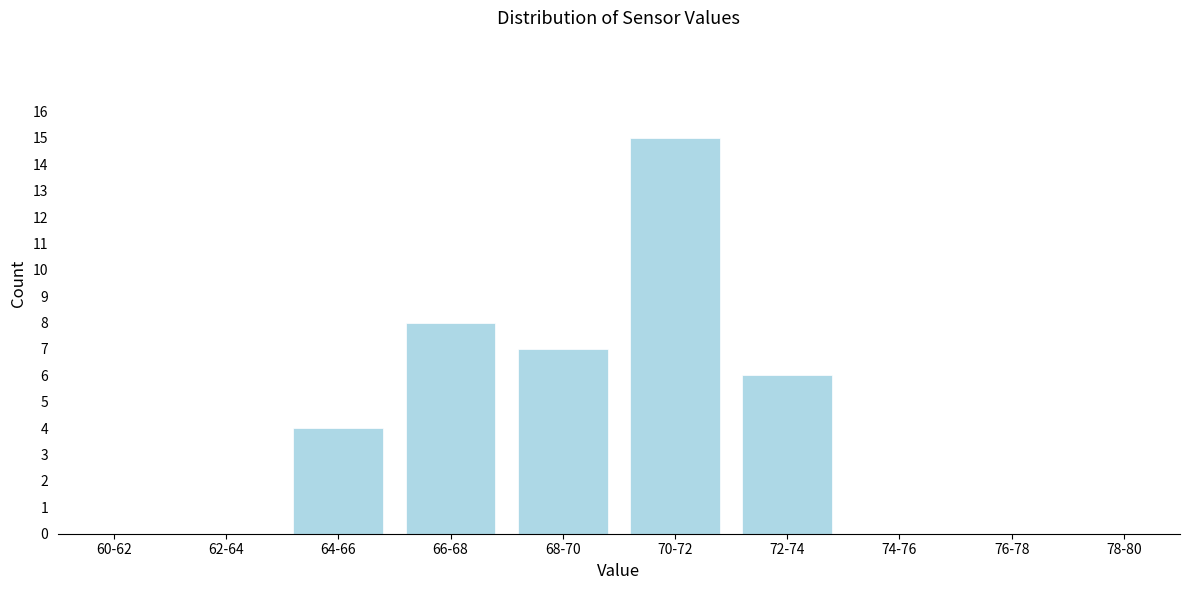

The value at 60-62 is 6. True or false?

False